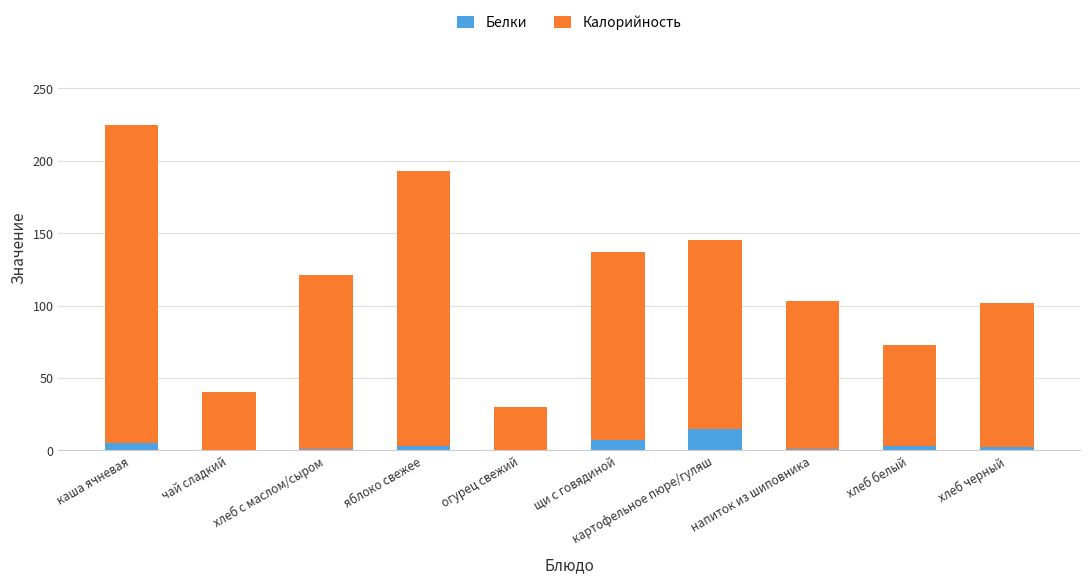

What is the maximum value for Белки?

15